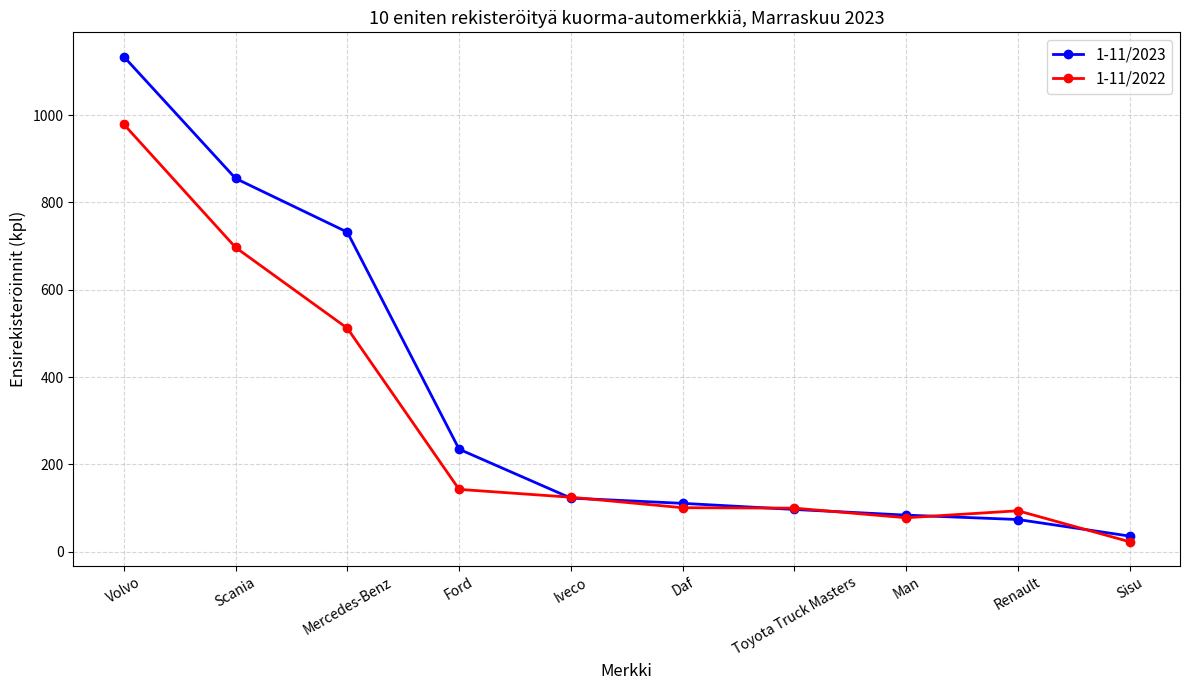

What is the greatest value displayed?

1134